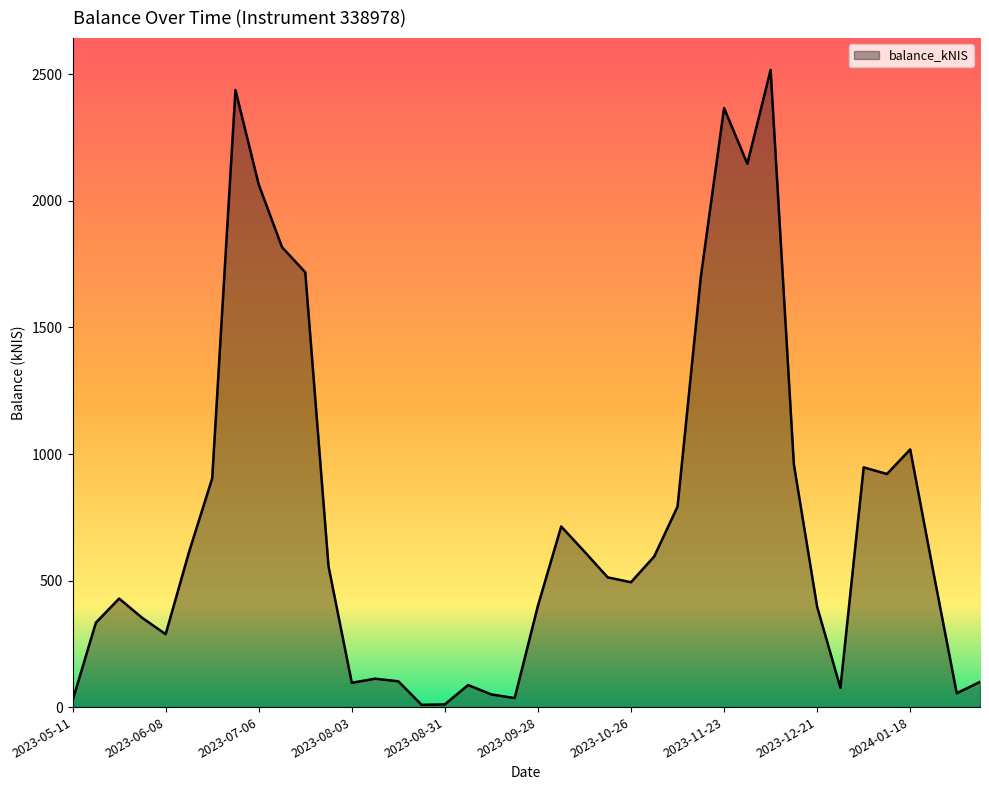

What is the greatest value displayed?

2517.5